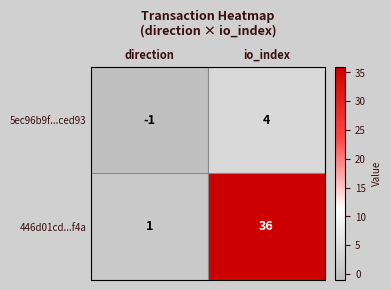

Which series has the largest total across all categories?

446d01cd...f4a